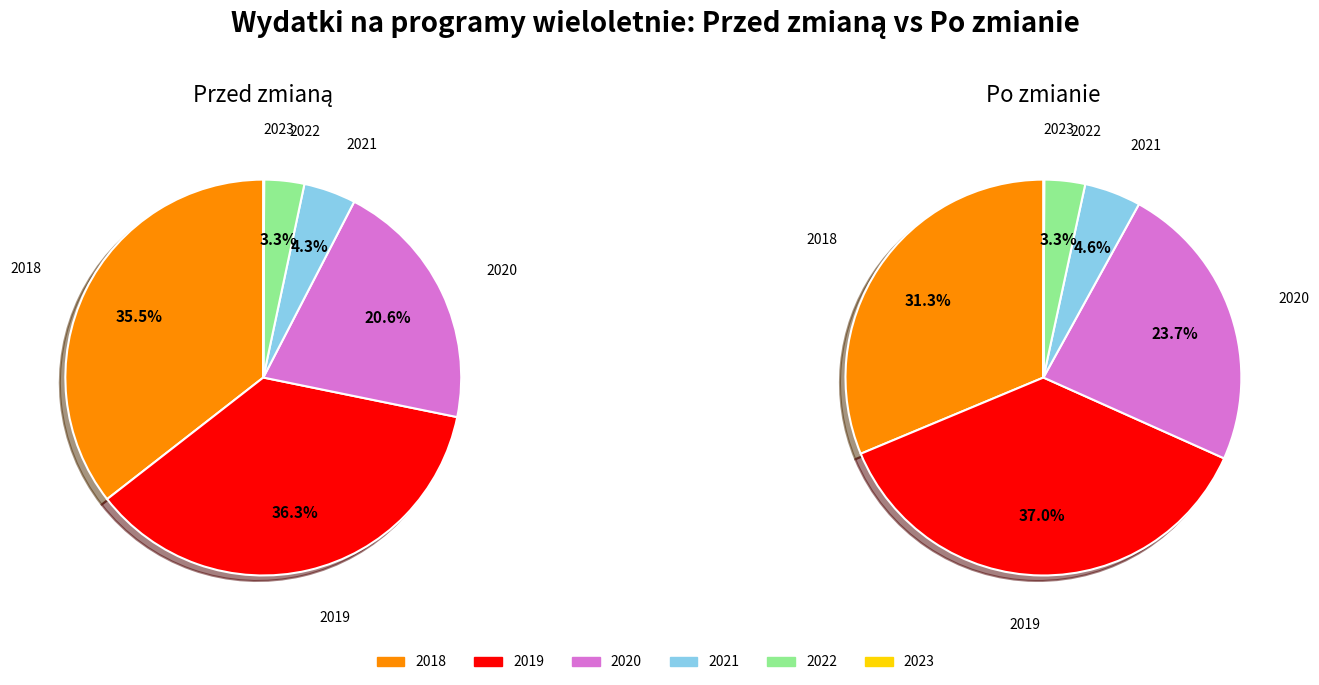

Does any single category account for the majority?

No